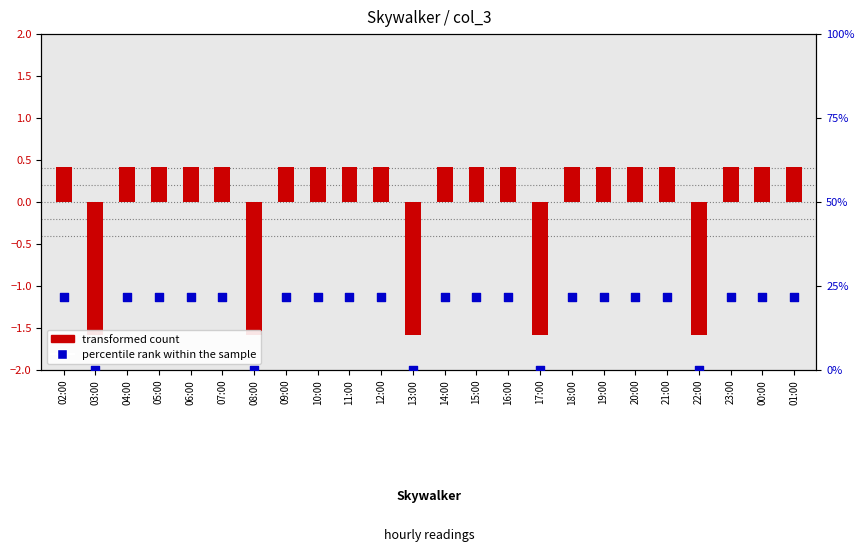

Which series has the largest total across all categories?

percentile rank within the sample